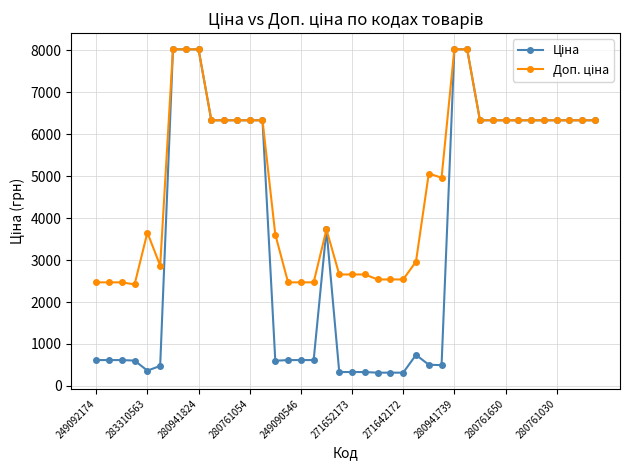

What is the greatest value displayed?

8019.3